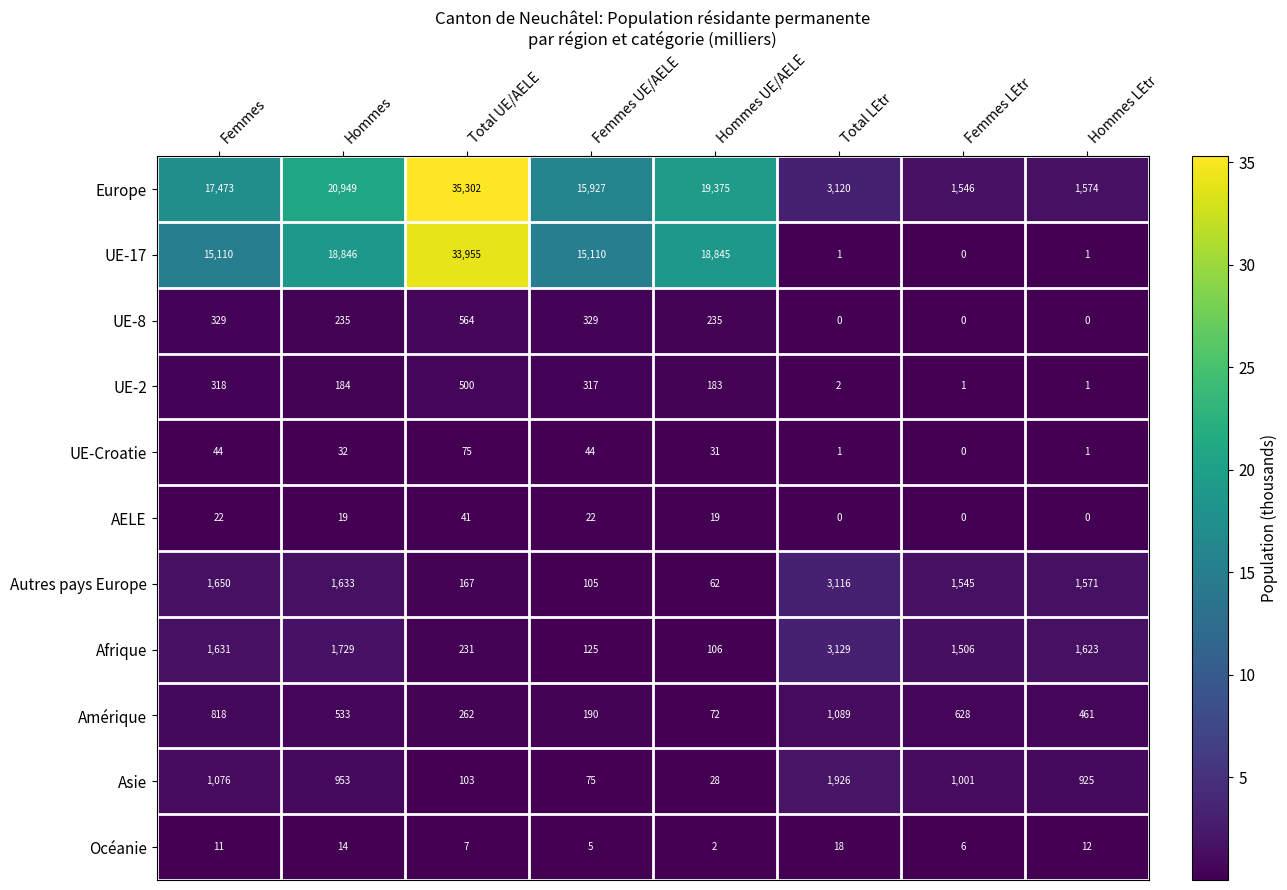

Where is Europe nearest to the value 18424?

Femmes